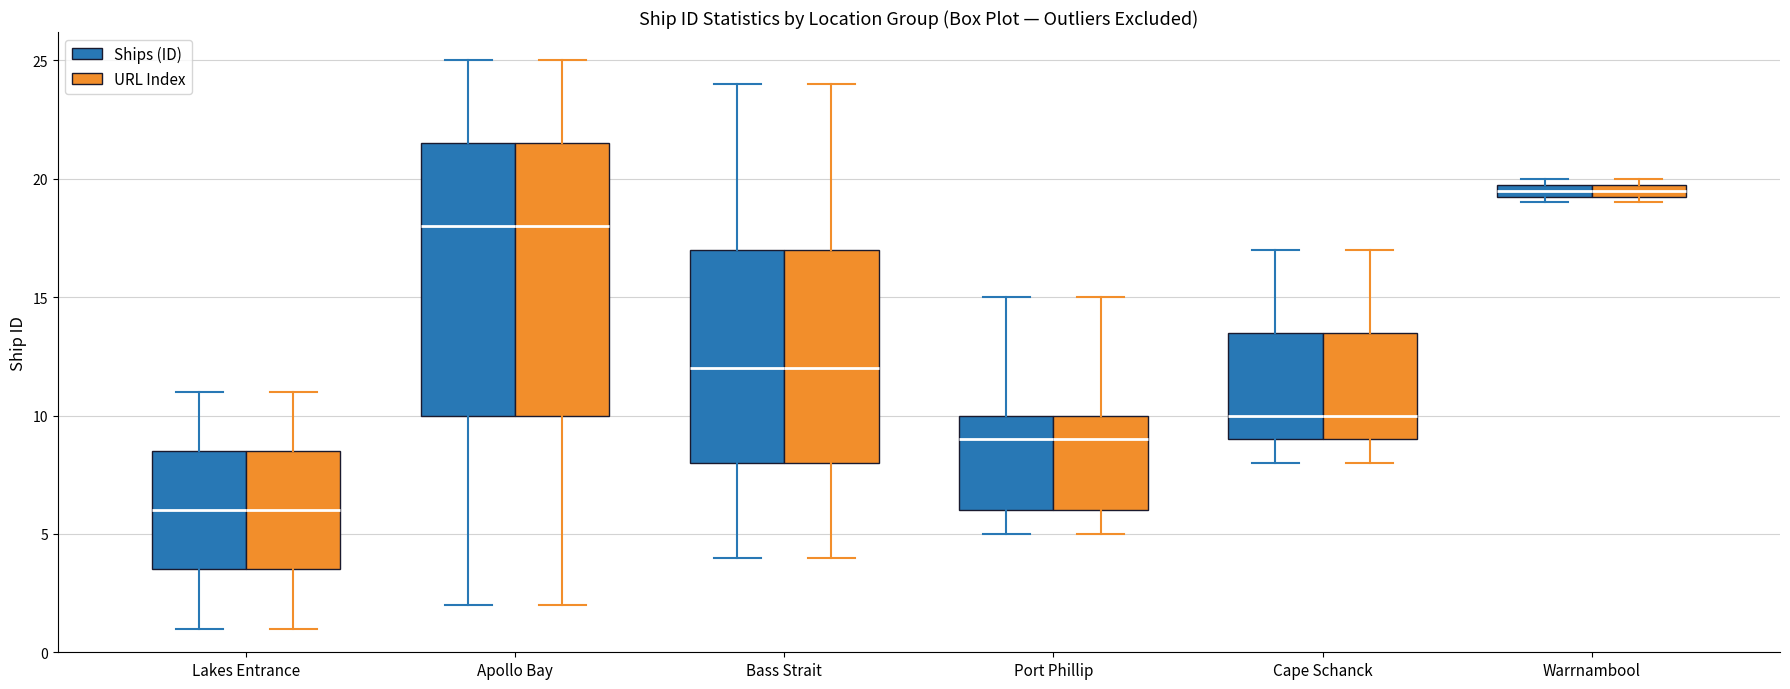

Where is the upper edge of the box for Port Phillip (URL Index) on the y-axis? The values are not printed on the chart, so give them approximately, as read against the axis.

10.0